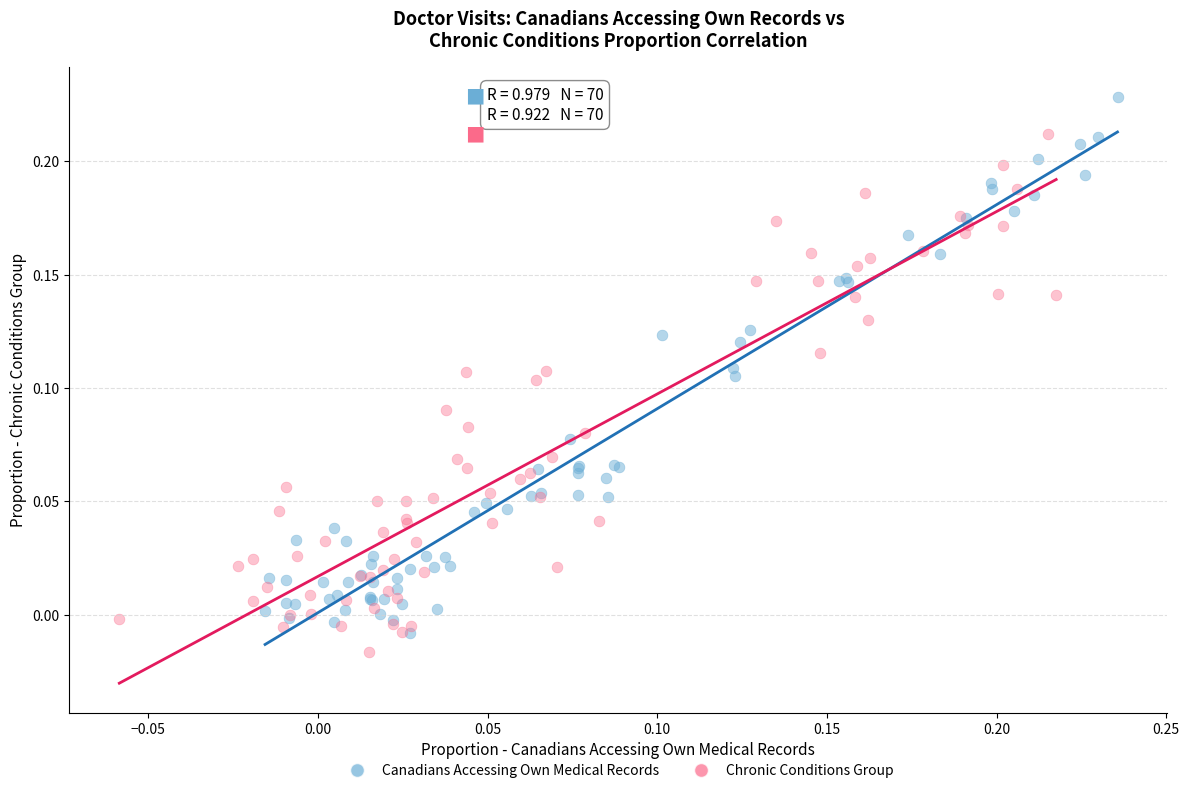

Which series reaches the maximum Y coordinate?

Canadians Accessing Own Medical Records